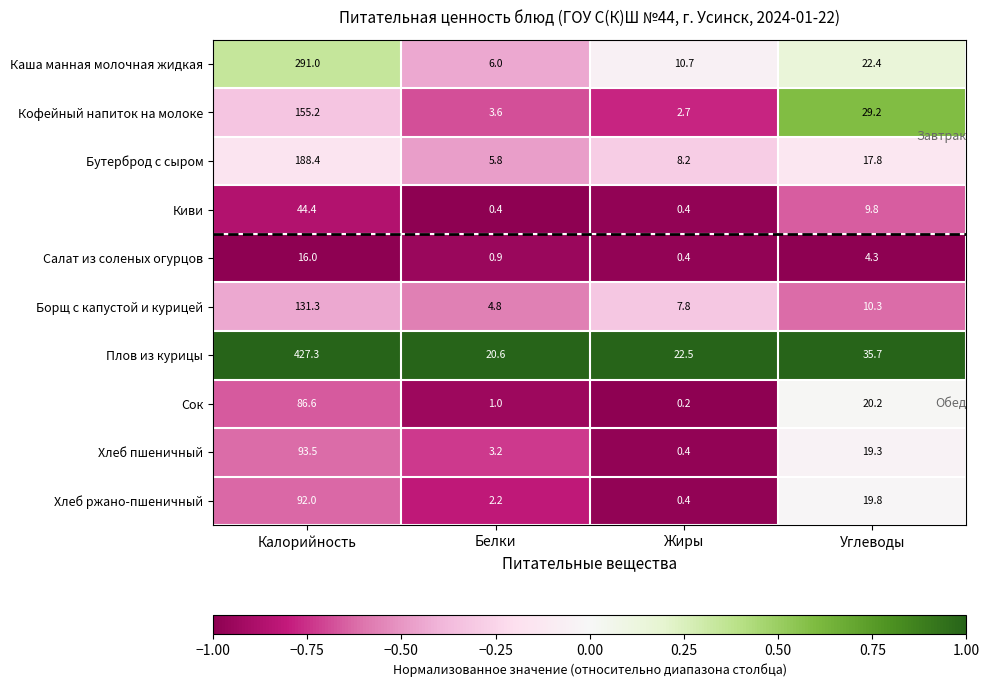

Which label corresponds to the smallest value in the chart?

Жиры